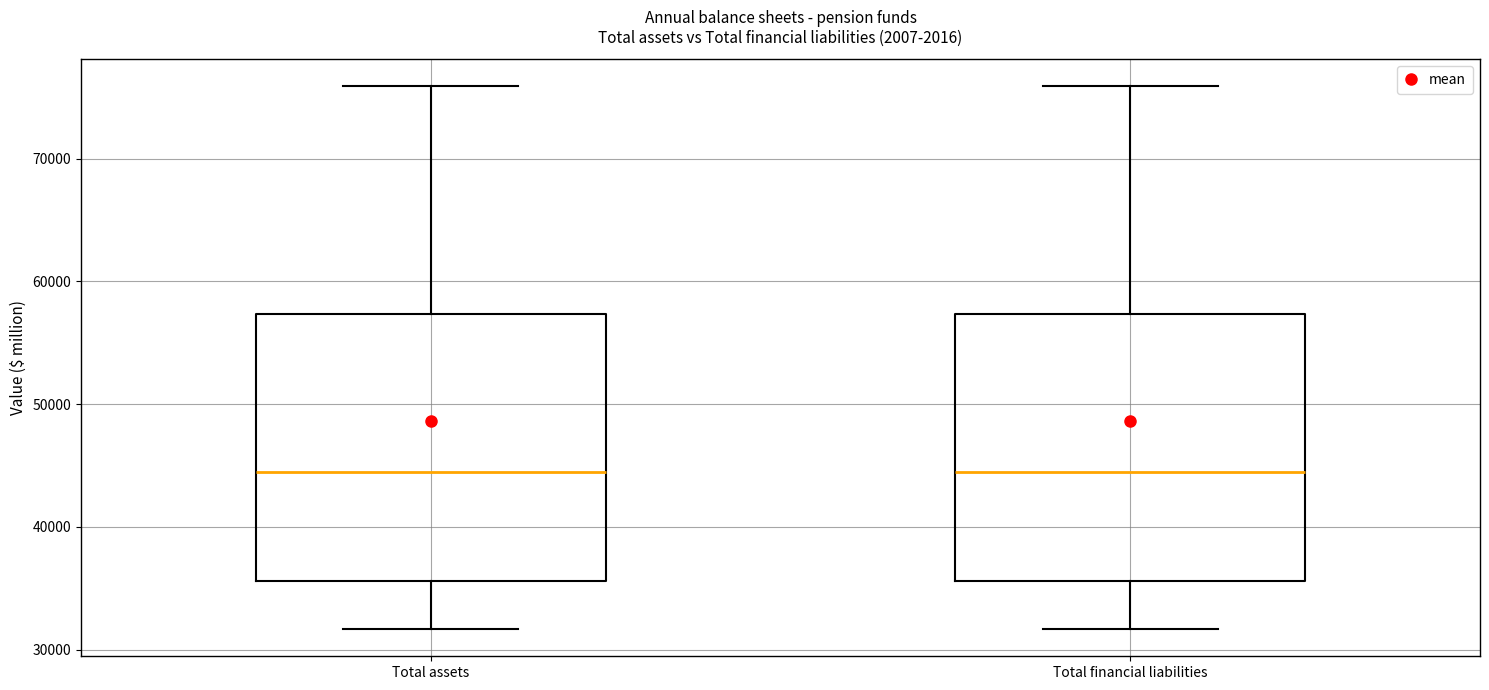

Where is the upper edge of the box for Total financial liabilities on the y-axis? The values are not printed on the chart, so give them approximately, as read against the axis.

57000